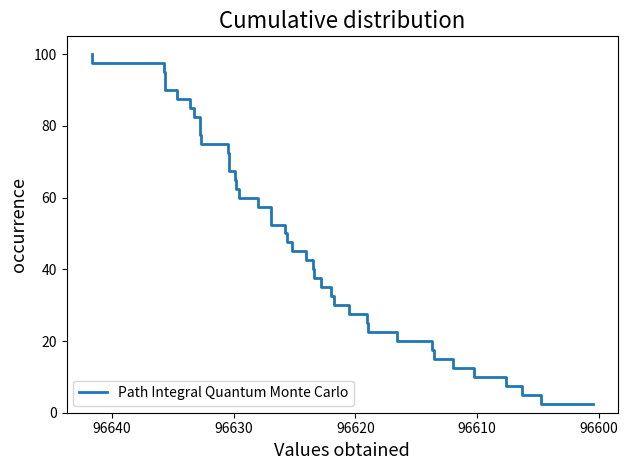

Is this an area chart (filled region under the line)?

No